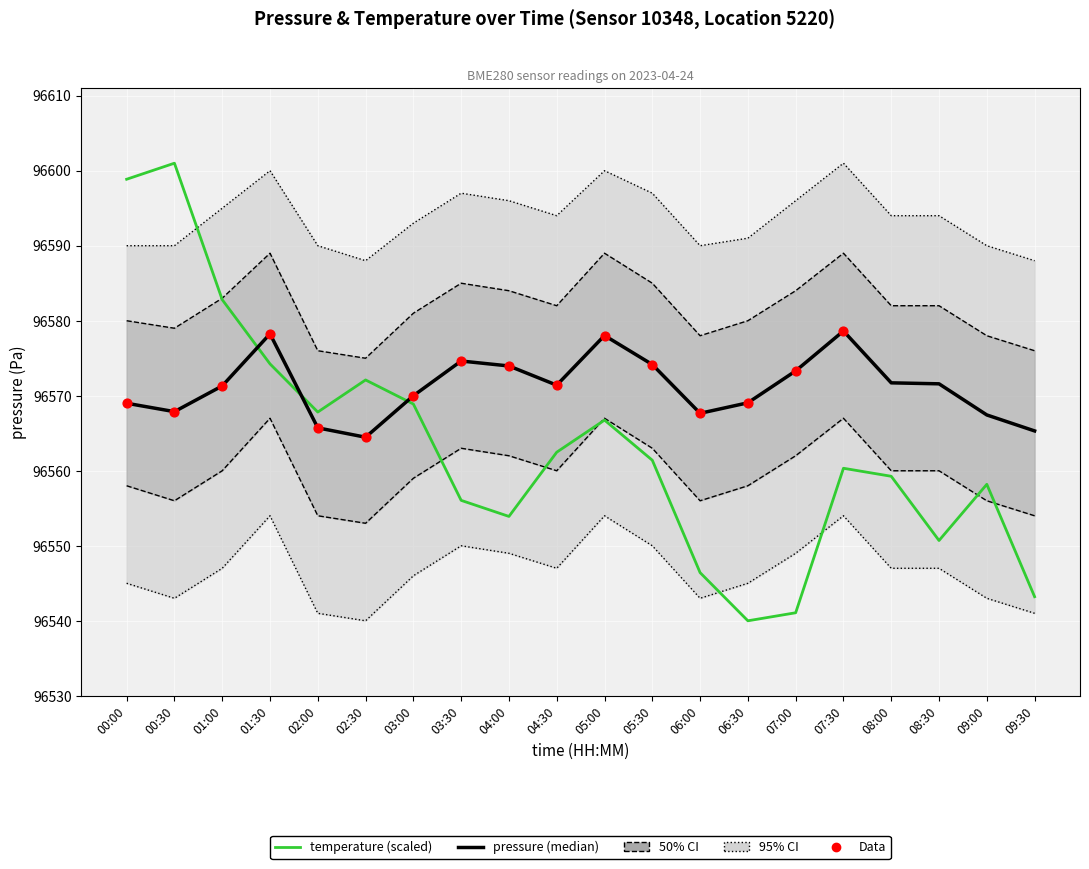

At how many categories does at least one series exceed 96596?

7